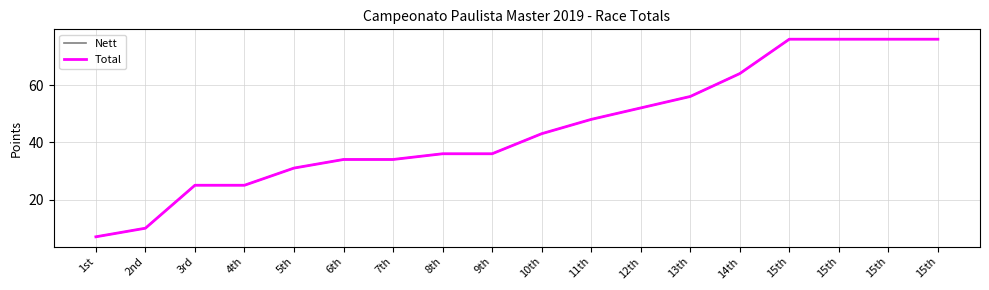

What is the smallest value displayed?

7